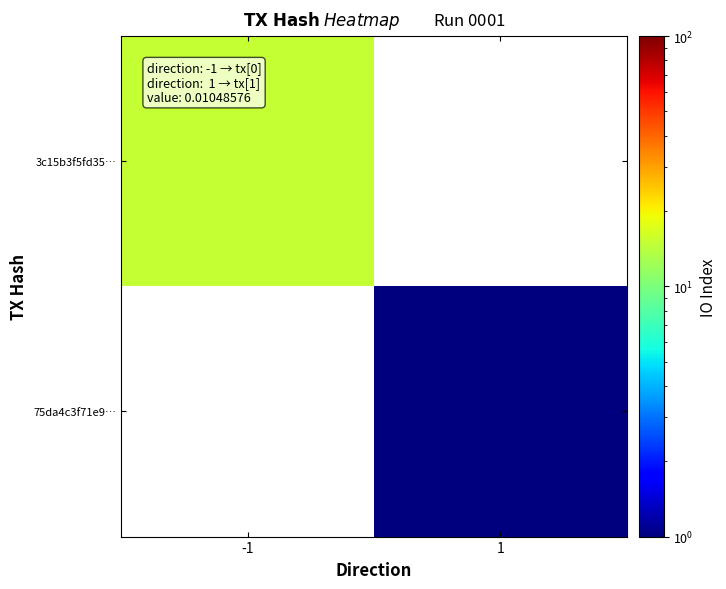

How many values in 3c15b3f5fd35… are above zero?

1